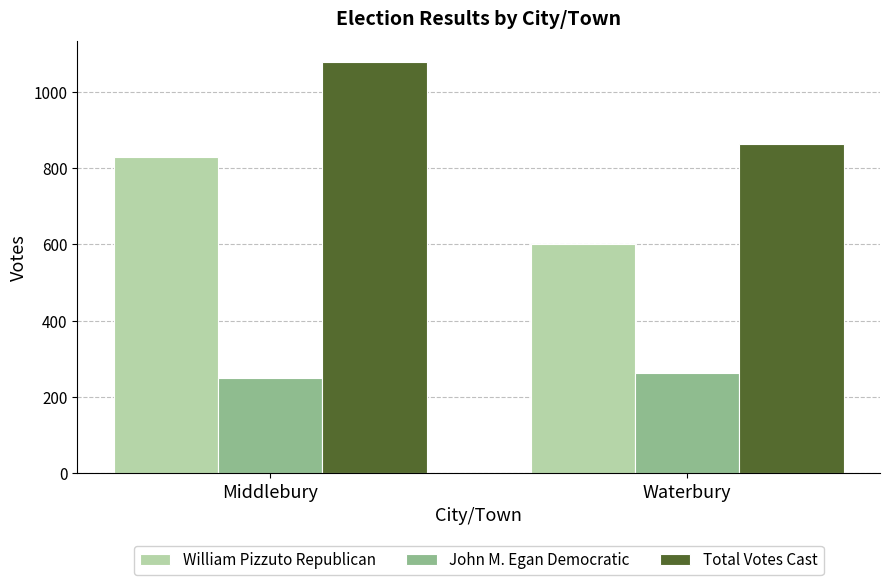

Count the number of data series in this chart.

3